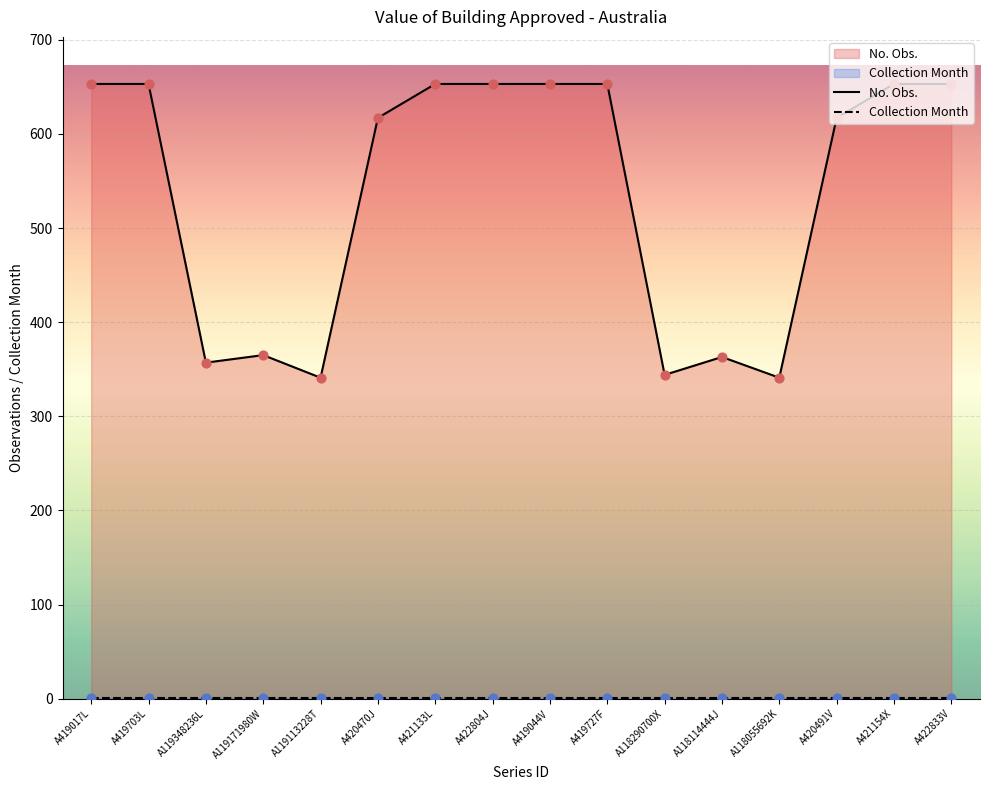

Which series has the largest total across all categories?

No. Obs.